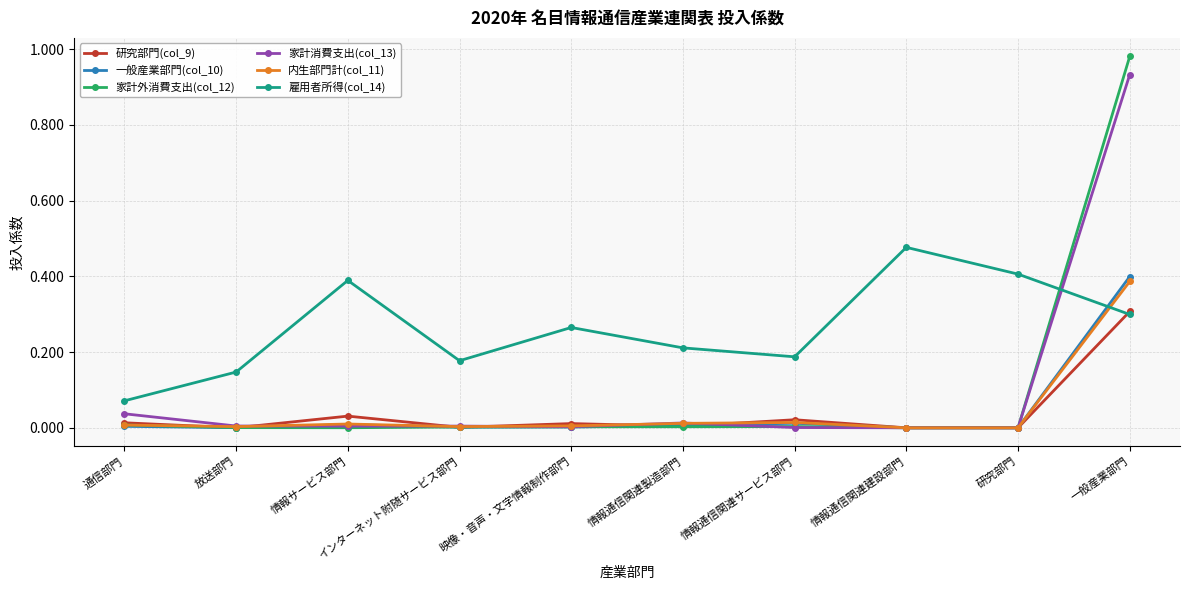

True or false: 一般産業部門(col_10) has more than 0 interior local peaks.

True